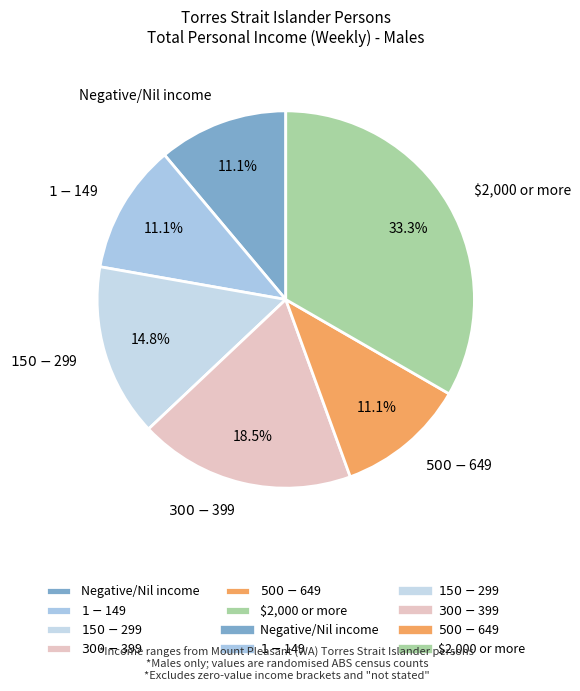

To the nearest percent, what is the difference between the largest and smallest slice percentages?

22%